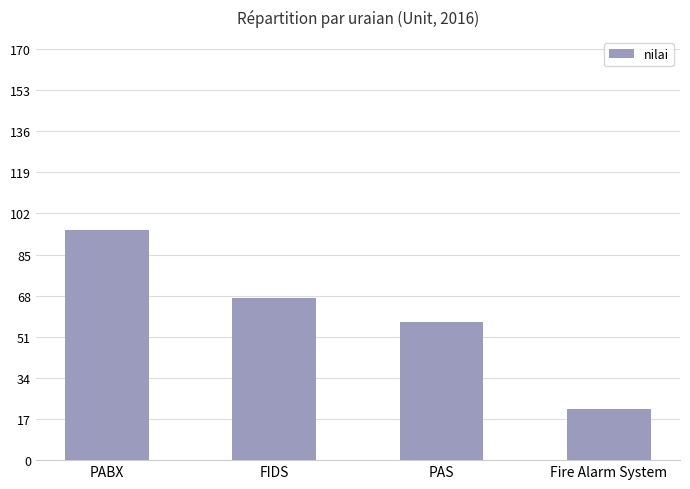

What is the value of the 1st bar from the left?

95